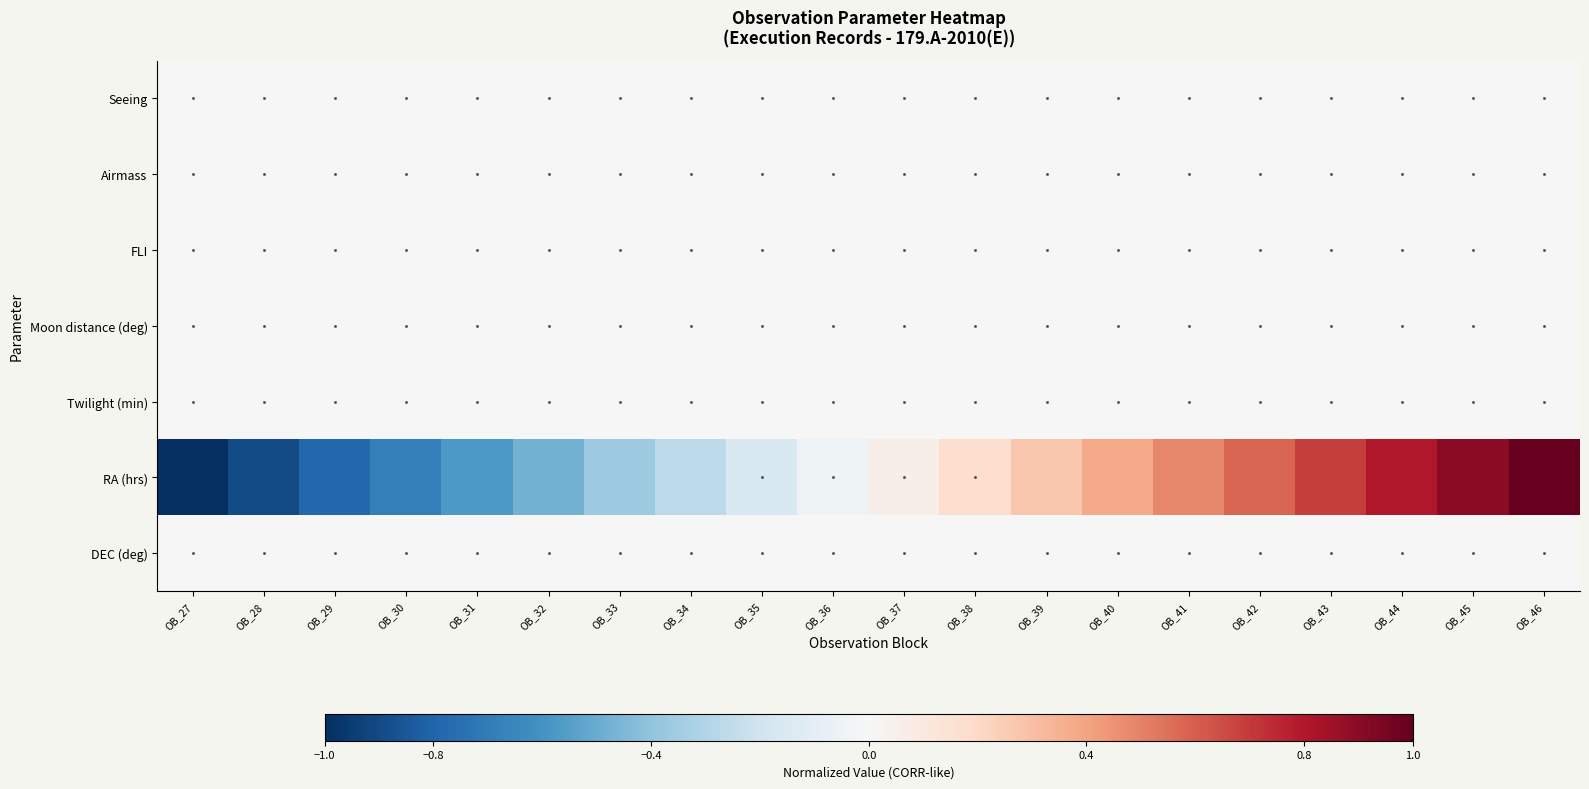

How many series are shown in this chart?

7